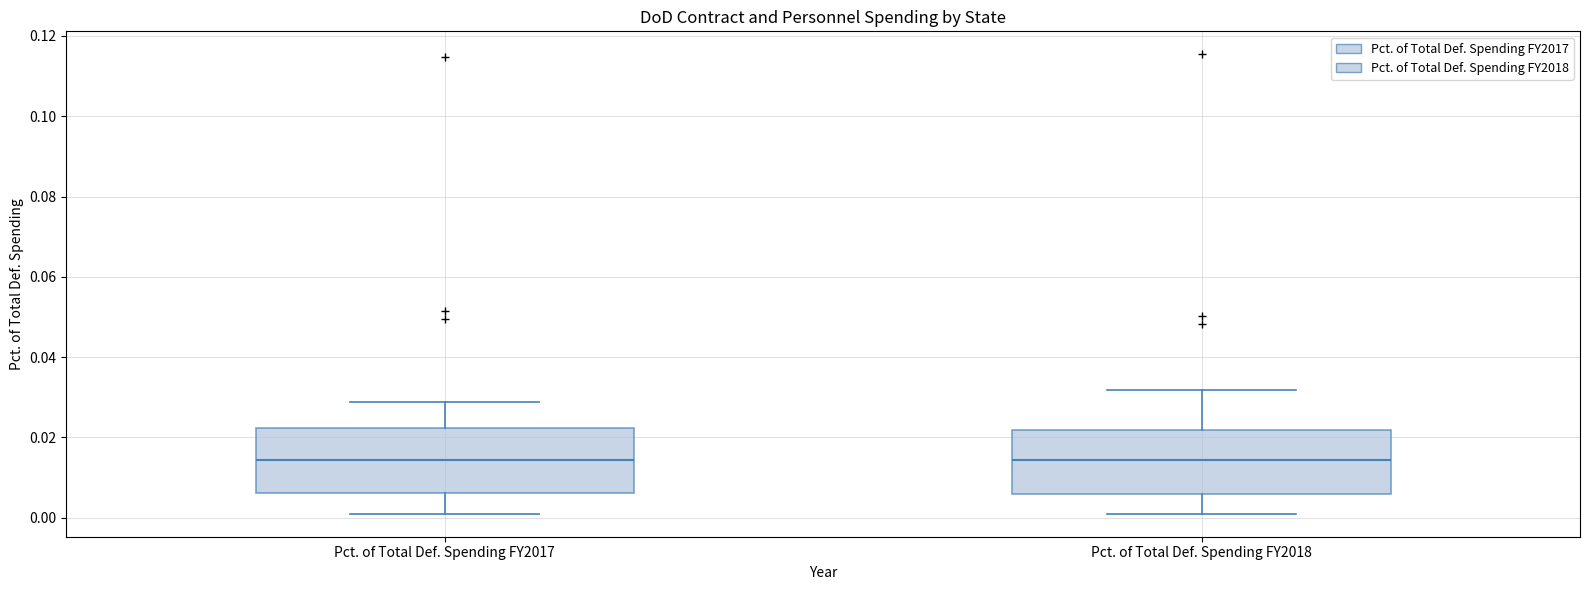

Reading left to right, transcribe this box plot: for each box, give where its median line is, the range the box spans, and where its two whiskers end, as read against the y-axis. The values are not printed on the chart, so give them approximately, as read against the axis.

Pct. of Total Def. Spending FY2017: median 0.014, box 0.006 to 0.022, whiskers 0.002 to 0.028
Pct. of Total Def. Spending FY2018: median 0.014, box 0.006 to 0.022, whiskers 0.002 to 0.032